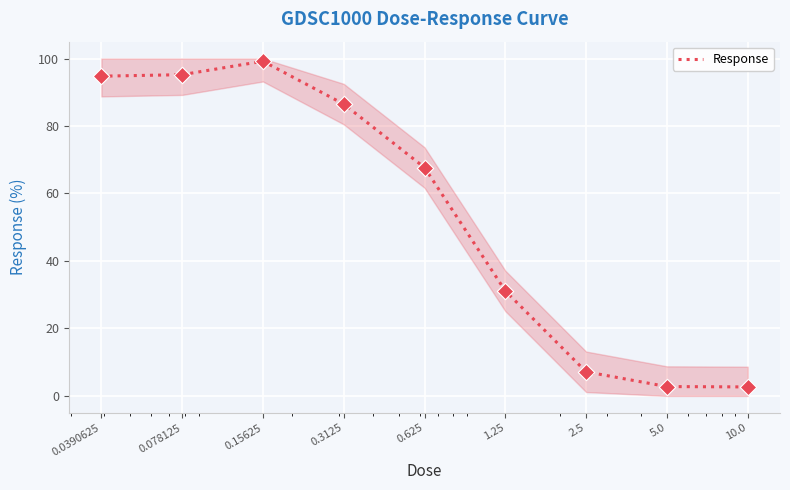

What is the change in value from 0.3125 to 5.0?

-83.7